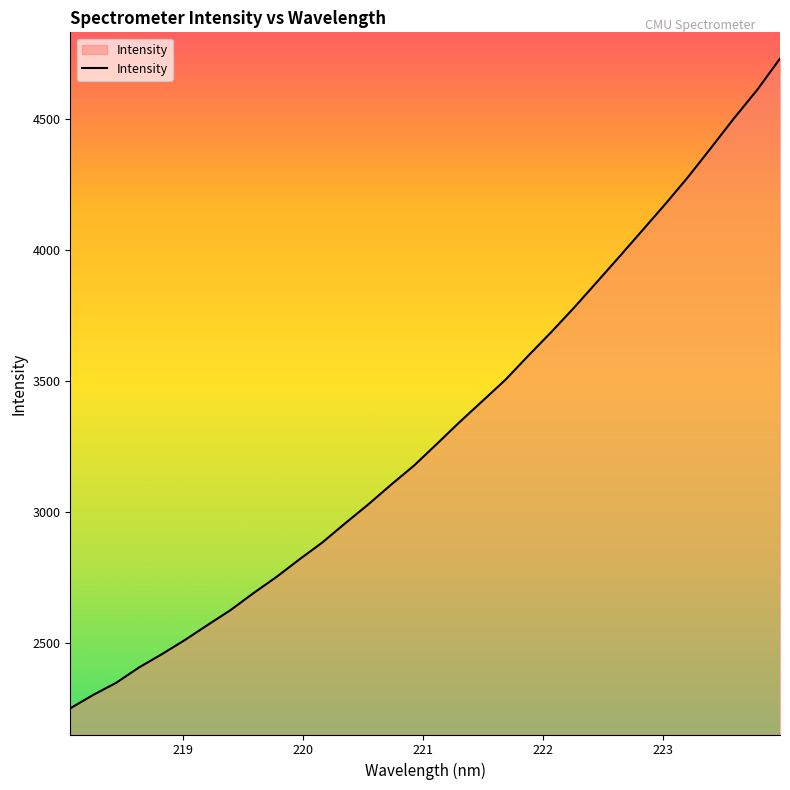

What is the smallest value displayed?

2252.1